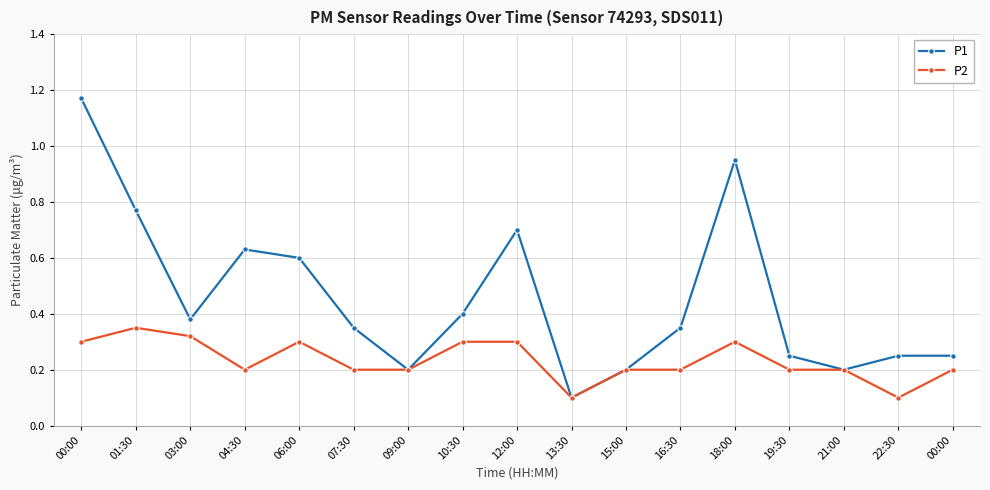

Is the value of P2 at 13:30 greater than the value of P1 at 00:00?

No